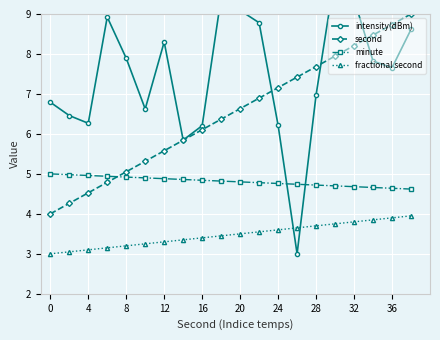

What is the difference between the maximum and second lowest values in the intensity(dBm) series?

4.2